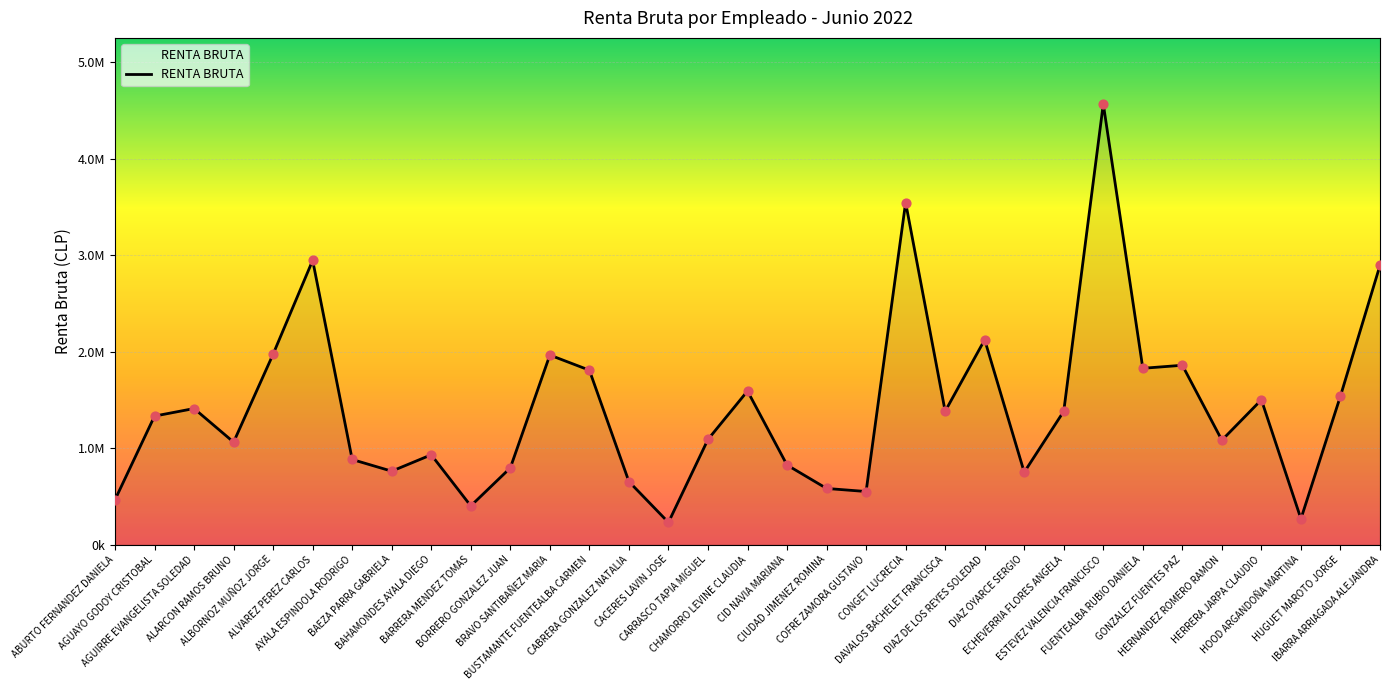

What is the ratio of the value at HERNANDEZ ROMERO RAMON to the value at CONGET LUCRECIA?

0.3